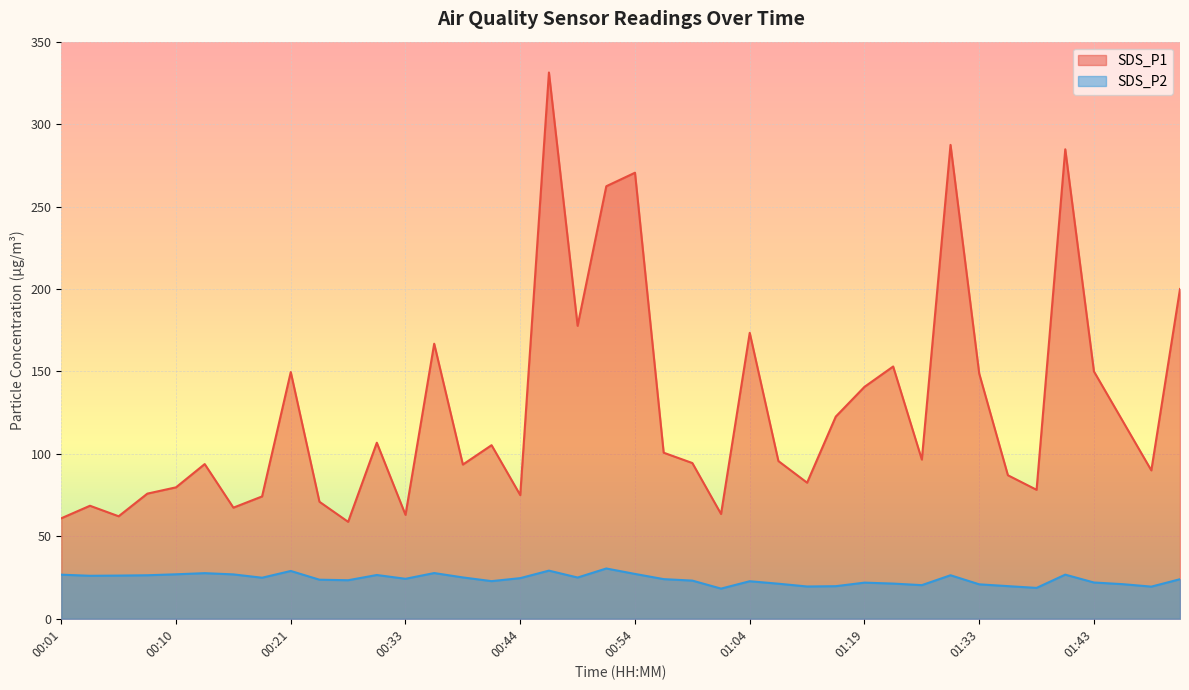

What is the label of the 11th point from the left?

00:28